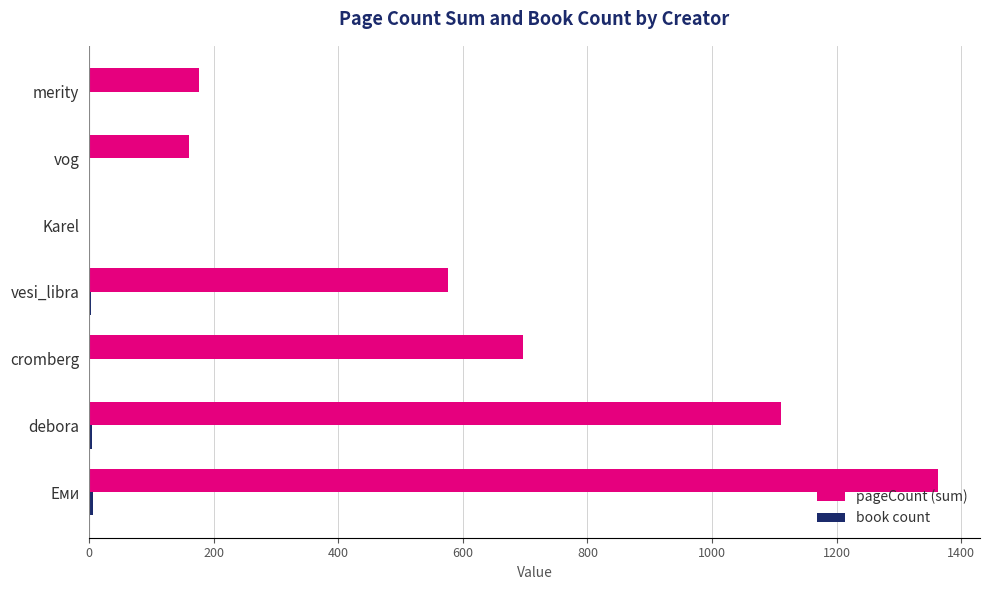

What is the maximum value shown in the chart?

1362